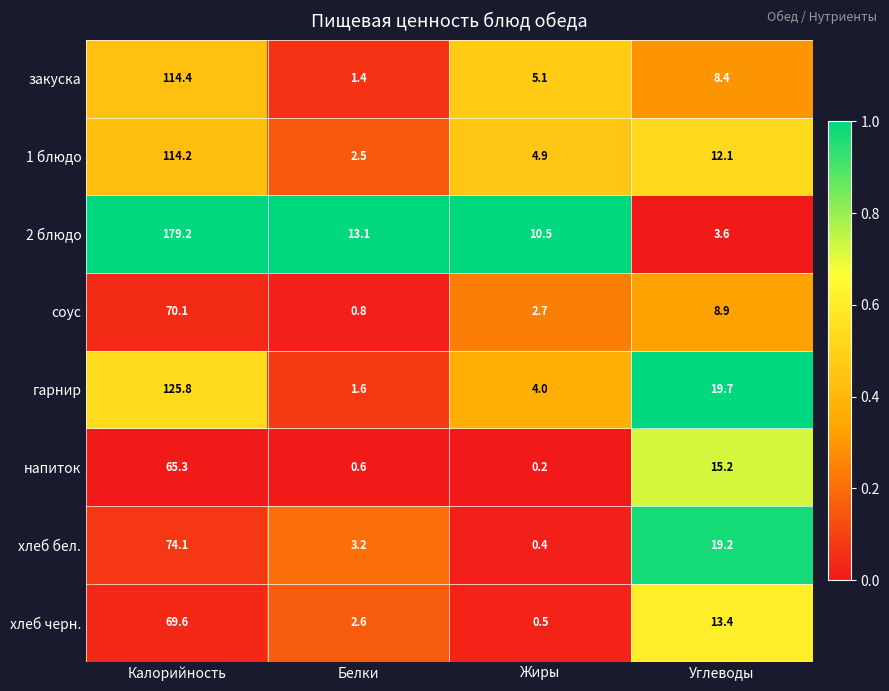

Rank the series by their maximum value, from lowest to highest.

напиток, хлеб черн., соус, хлеб бел., 1 блюдо, закуска, гарнир, 2 блюдо